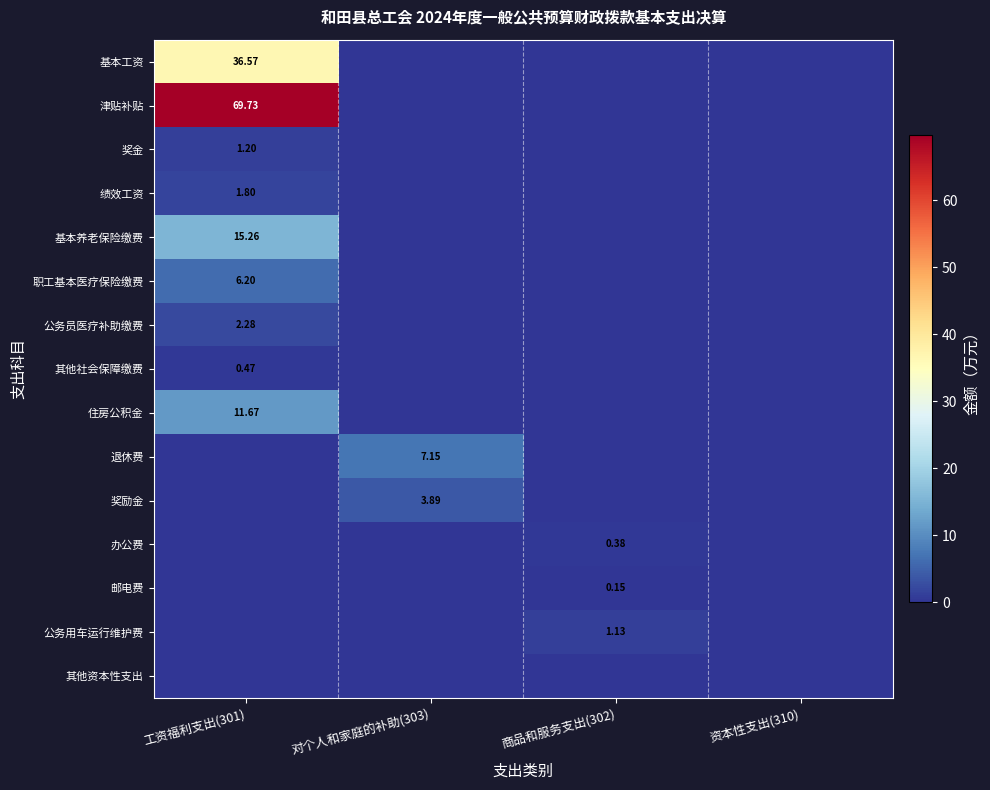

At 工资福利支出(301), list the series in order from largest to smallest.

津贴补贴, 基本工资, 基本养老保险缴费, 住房公积金, 职工基本医疗保险缴费, 公务员医疗补助缴费, 绩效工资, 奖金, 其他社会保障缴费, 退休费, 奖励金, 办公费, 邮电费, 公务用车运行维护费, 其他资本性支出